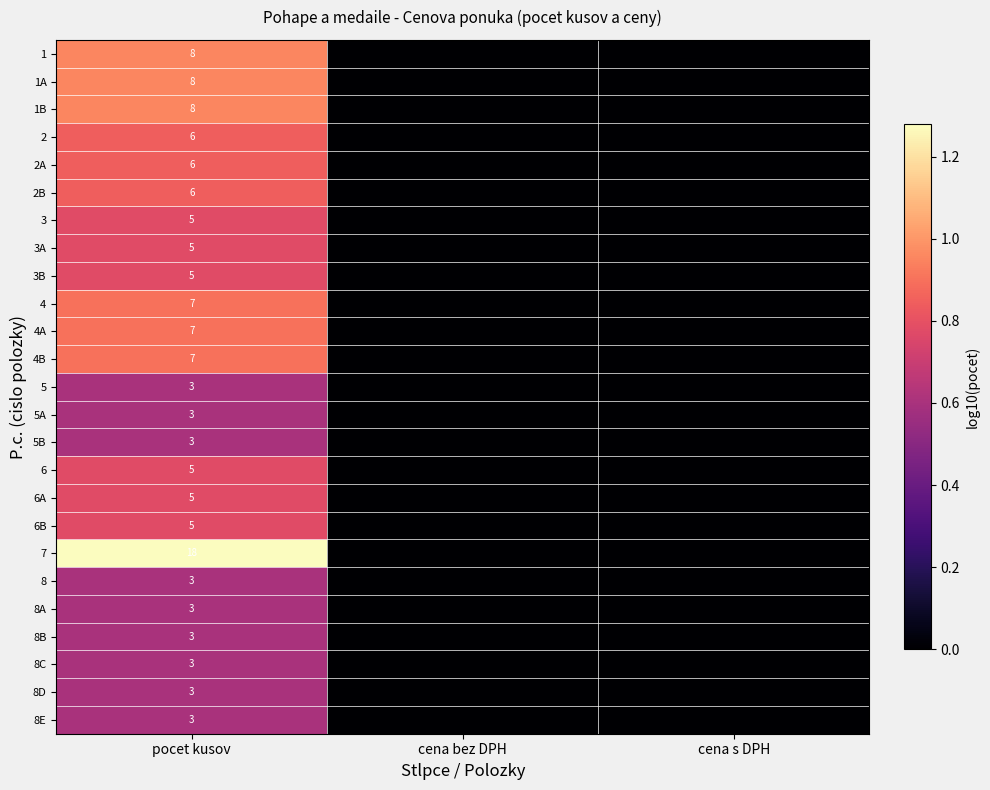

The 5B series shows 5 at pocet kusov. True or false?

False